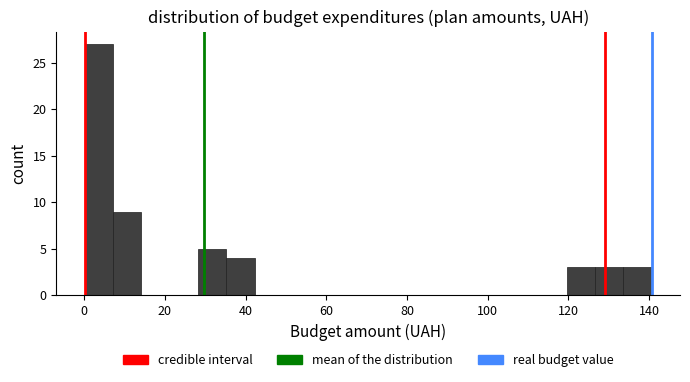

Around what value on the x-axis is the tallest bar? Give the approximate position of its centre, as read against the axis.

4